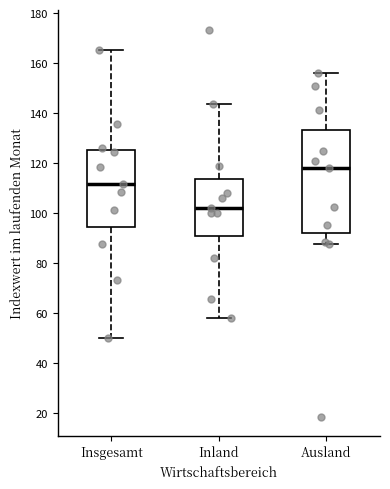

Which box is the tallest, from its lower edge to its upper edge?

Ausland